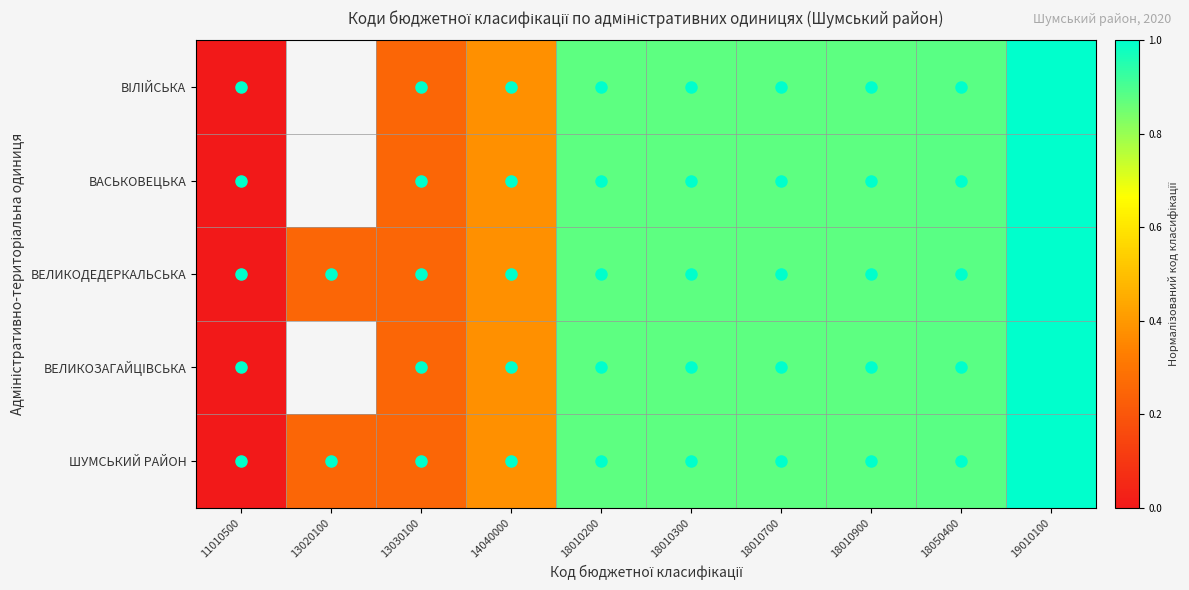

At how many categories does at least one series exceed 0?

9